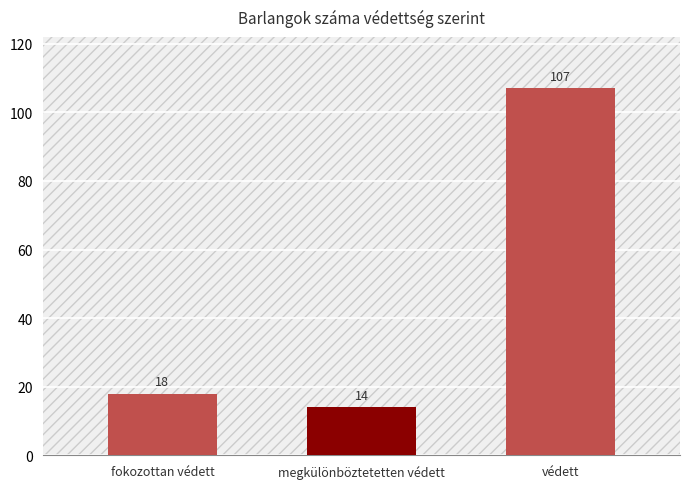

Rank the categories by value from highest to lowest.

védett, fokozottan védett, megkülönböztetetten védett